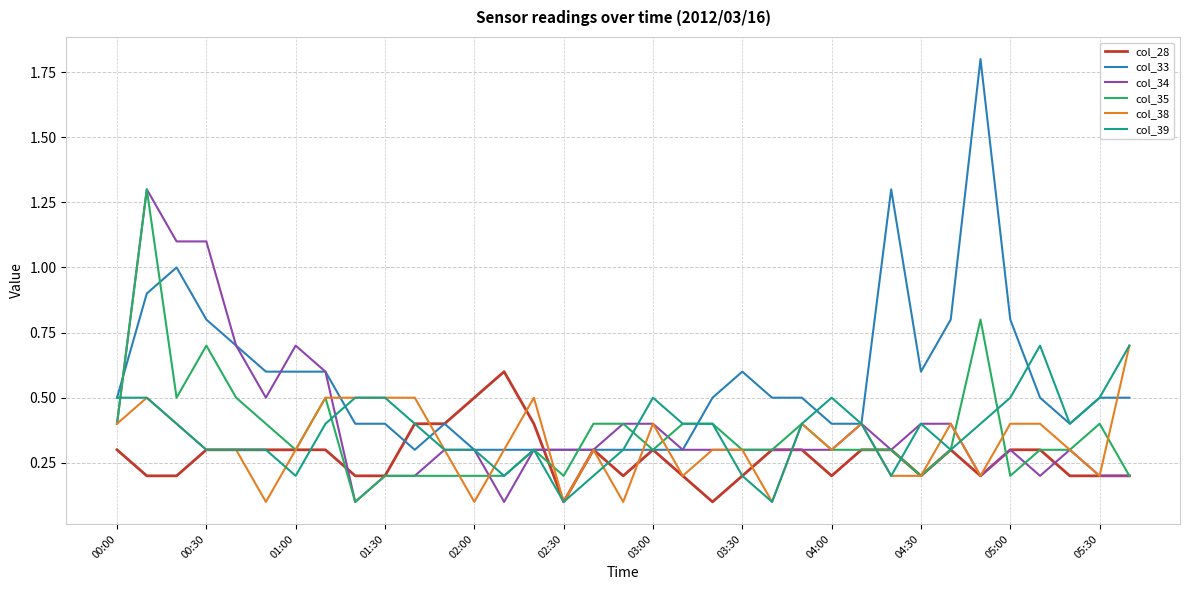

What is the smallest value displayed?

0.1